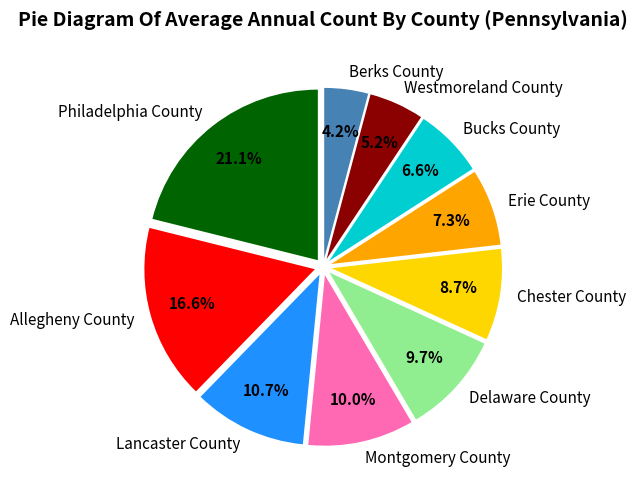

What percentage is the Erie County slice, to the nearest percent?

7%